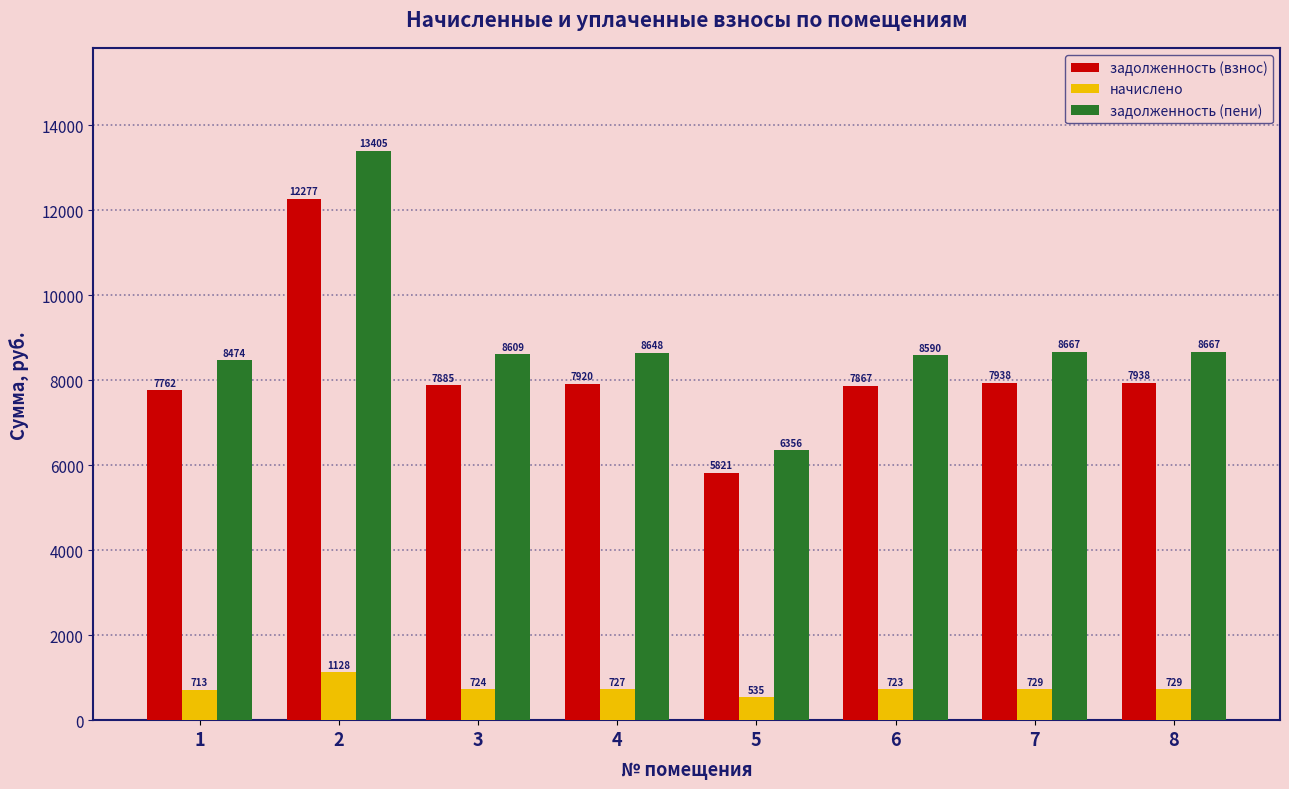

Is the value of начислено at 8 greater than the value of задолженность (взнос) at 6?

No